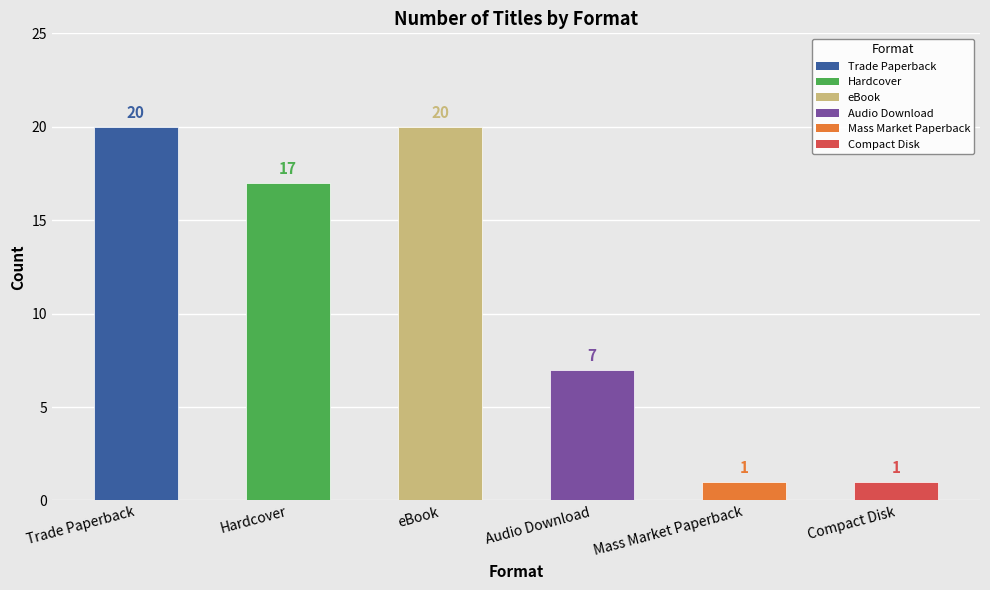

Reading right to left, extract all data points from this chart.

1	1	7	20	17	20